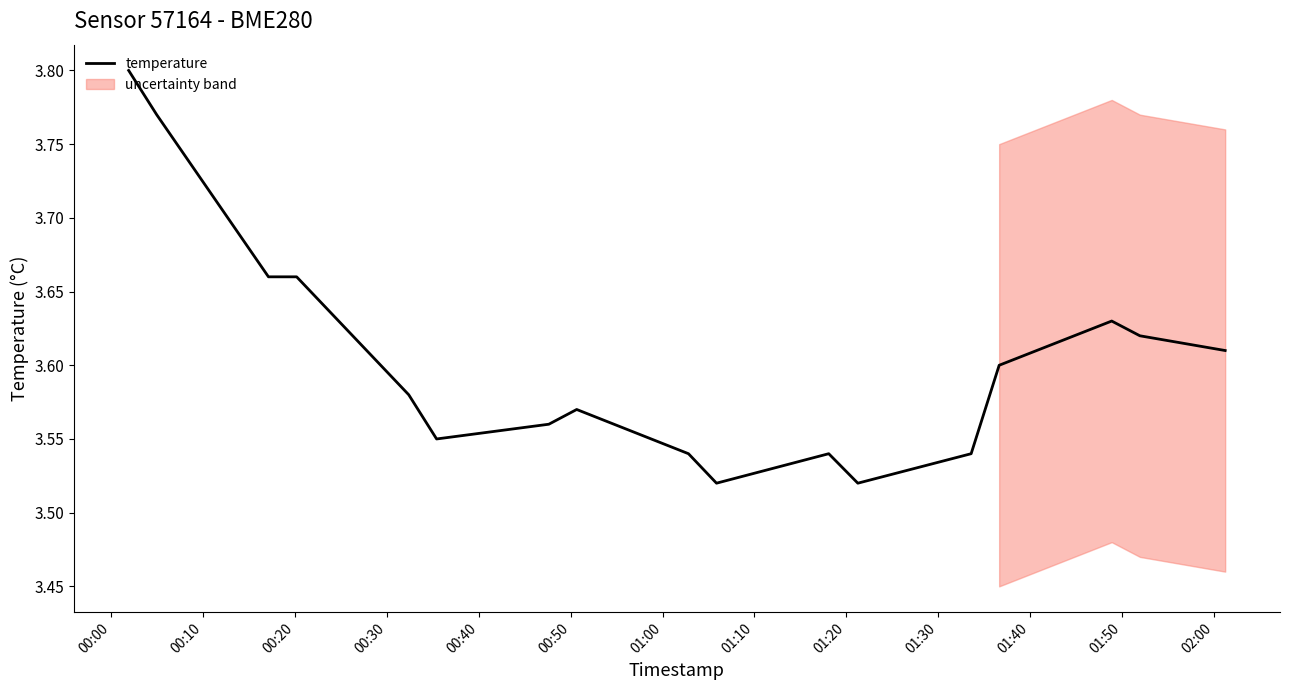

Which series has the largest total across all categories?

humidity